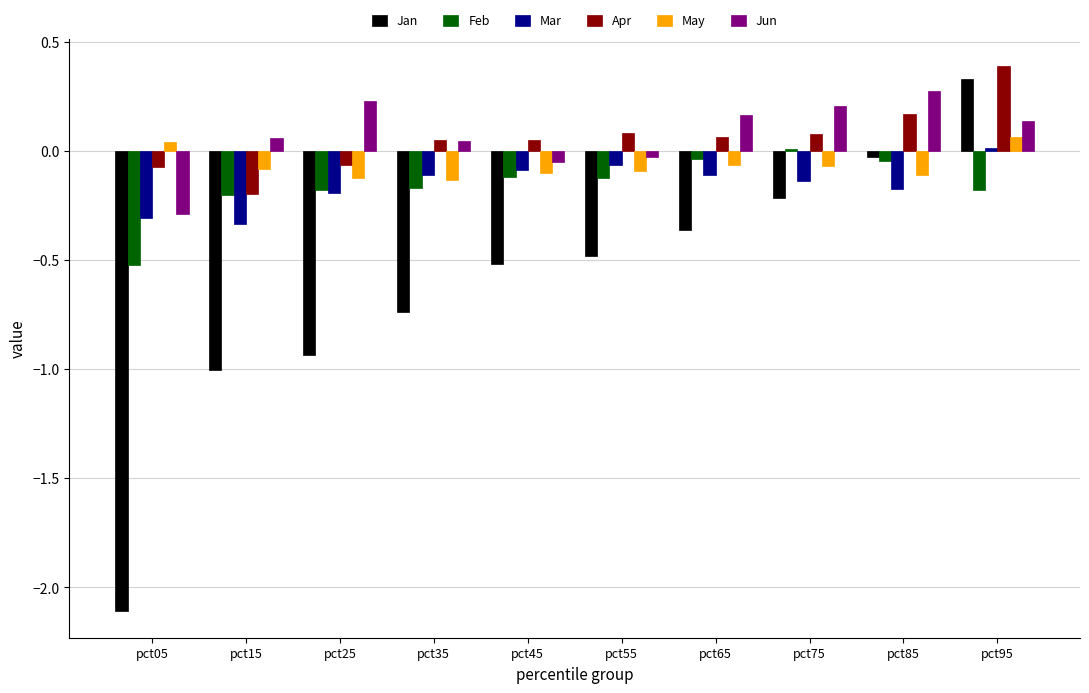

How many values in the Jun series are below 0?

3